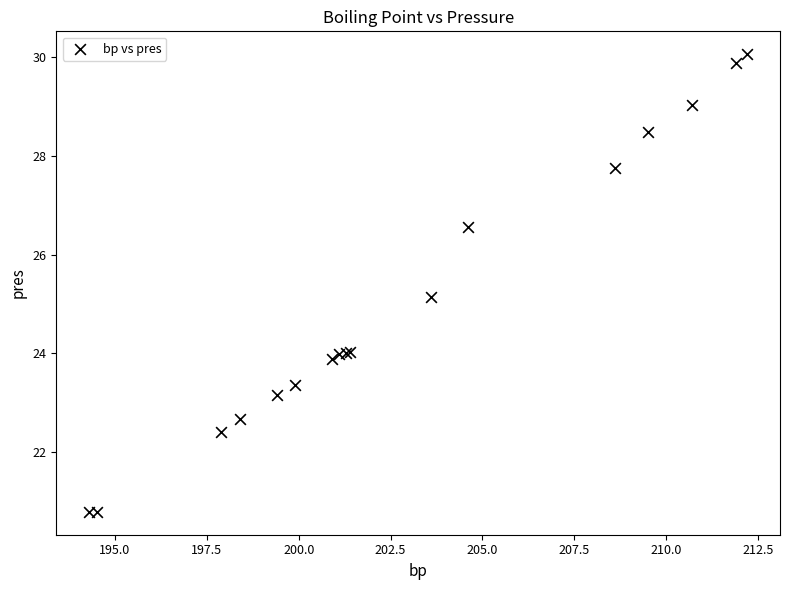

What Y value in the scatter plot is closest to 25?

25.1